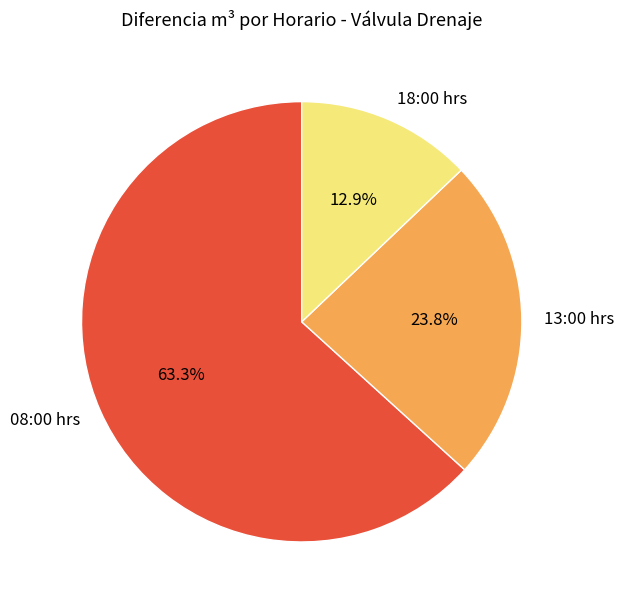

To the nearest percent, what portion does 08:00 hrs represent?

63%